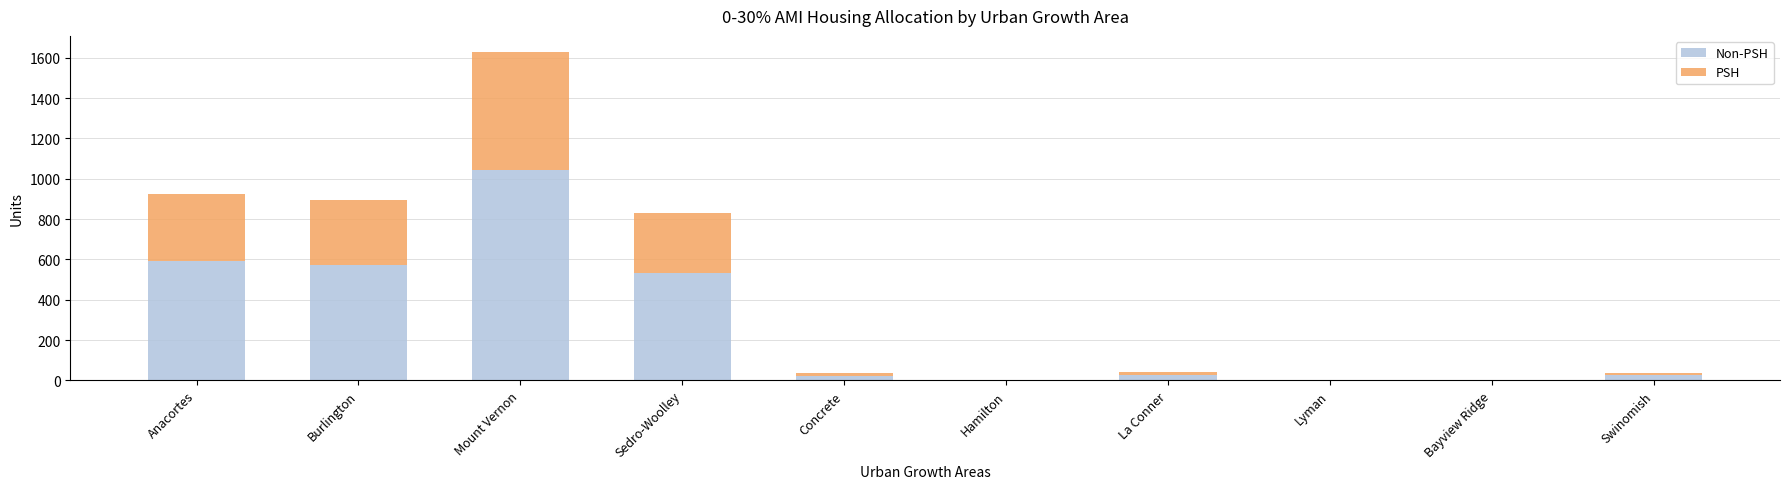

What is the total value across all series at Mount Vernon?

1627